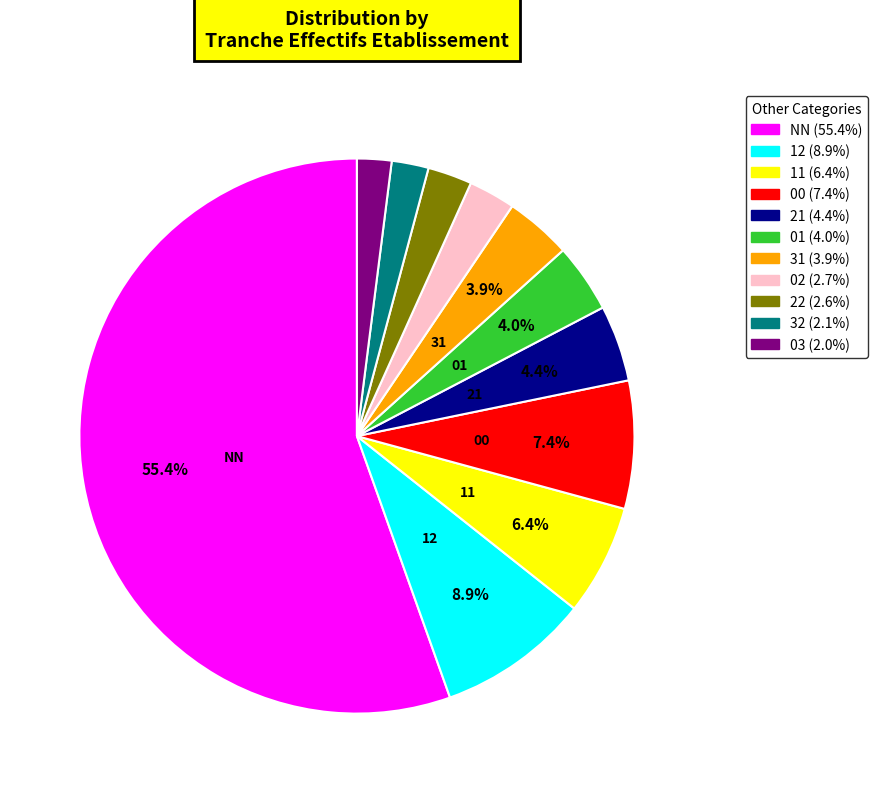

How many segments does this pie chart have?

11